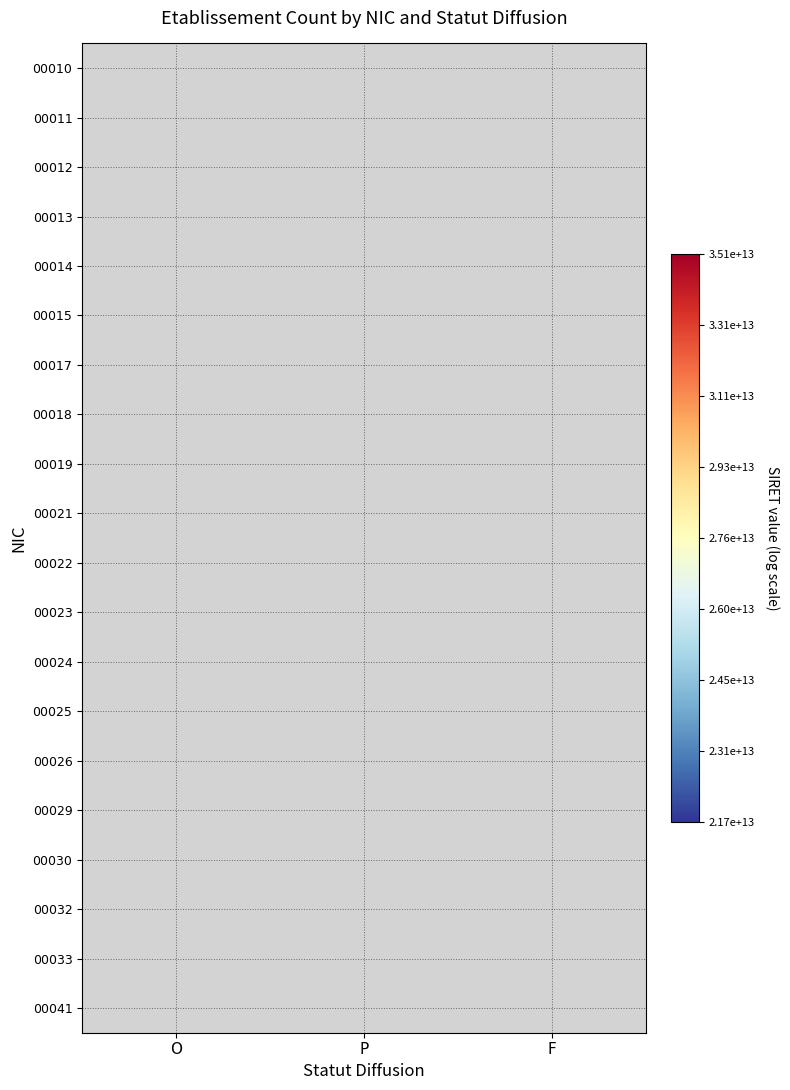

Count the number of data series in this chart.

20